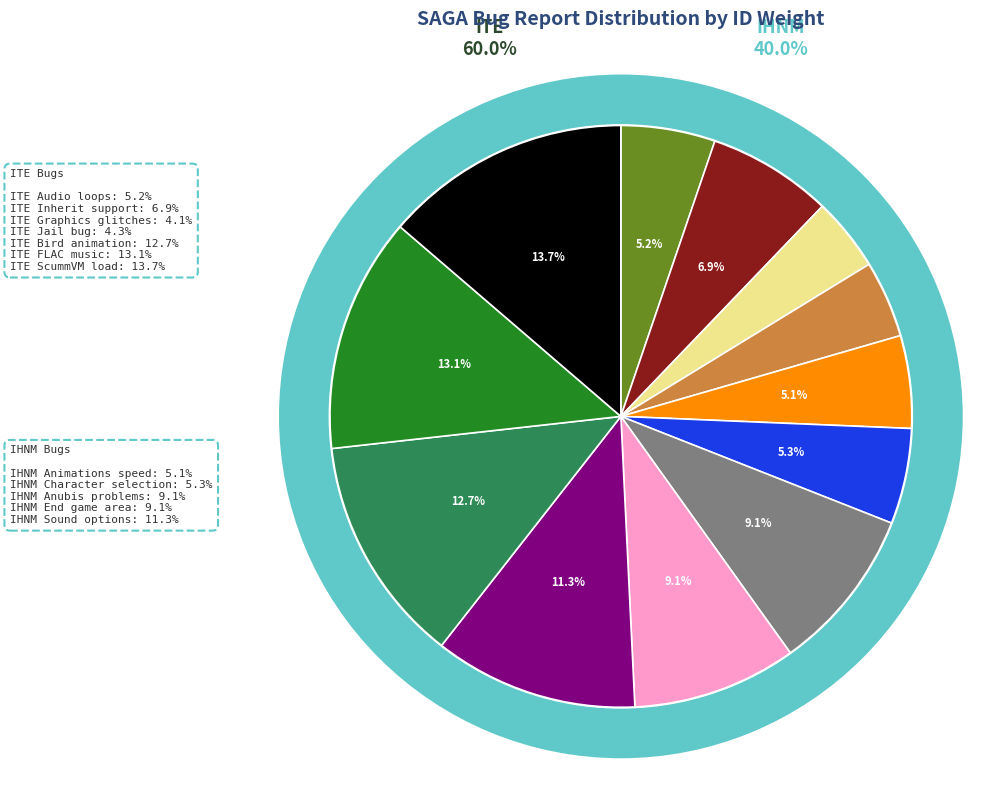

True or false: IHNM Anubis problems accounts for 1% of the total.

False